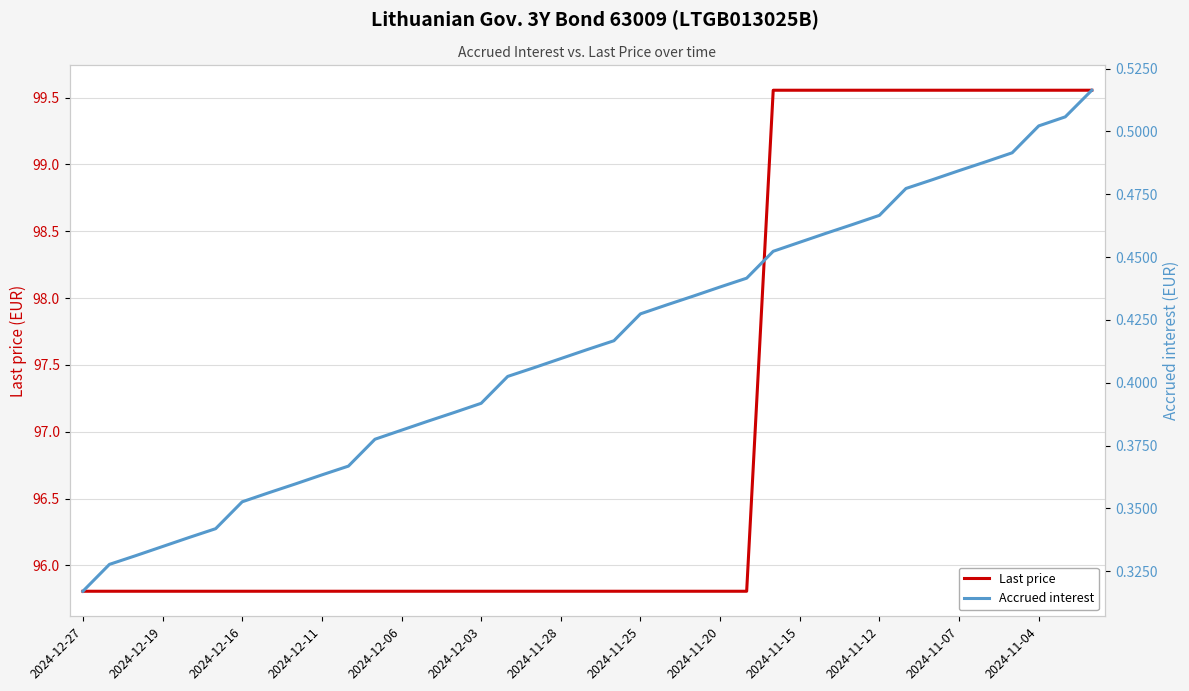

What is the difference between the maximum and minimum values in the Accrued interest series?

0.2